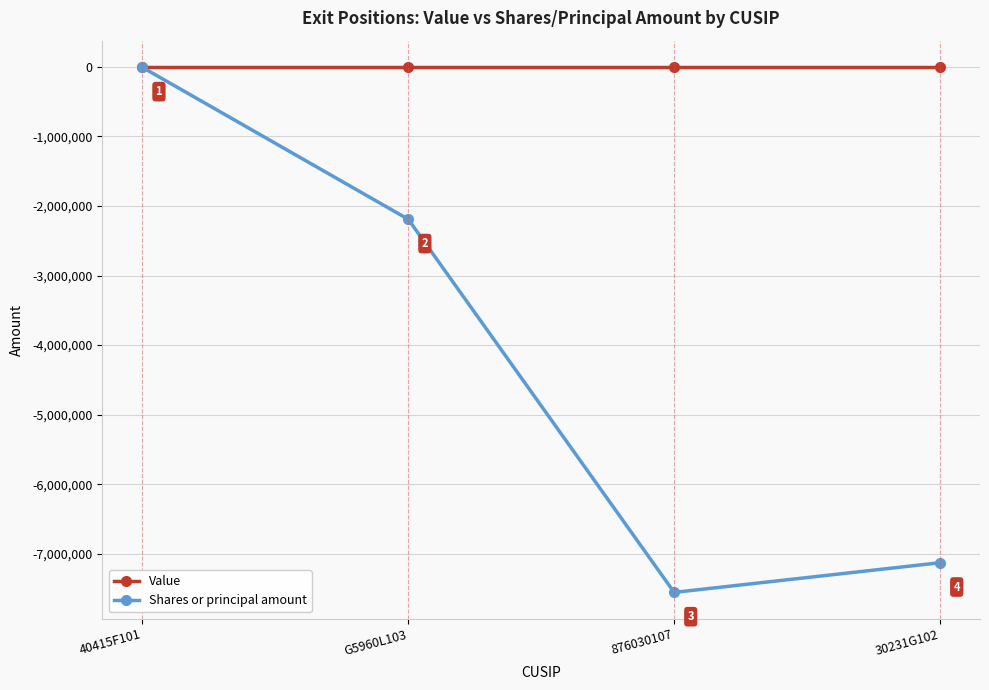

List the series in order of their peak value, lowest first.

Shares or principal amount, Value